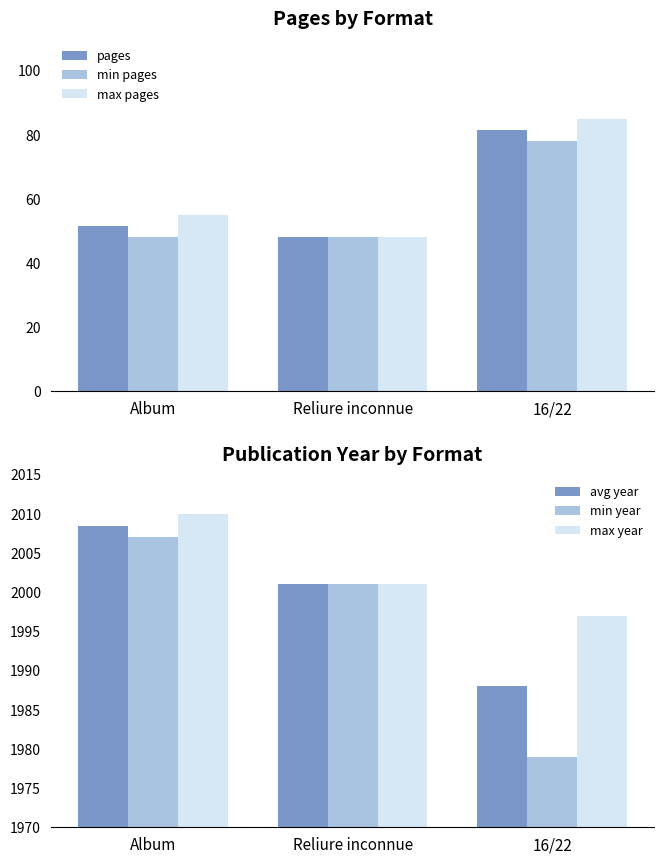

How many categories are shown in the chart?

3